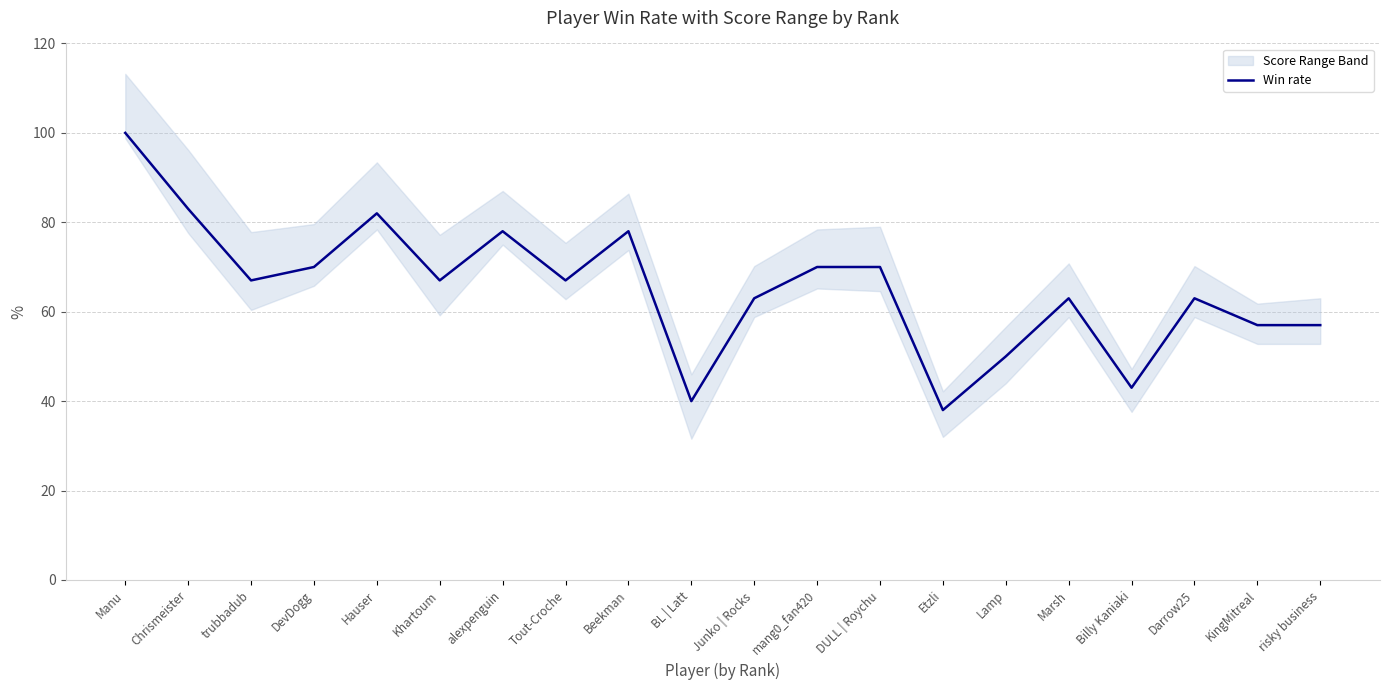

The chart shows a value of 35 at risky business. True or false?

False